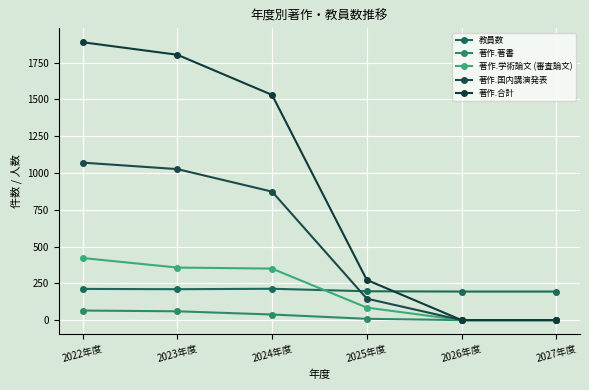

Which series has the widest spread of values?

著作.合計